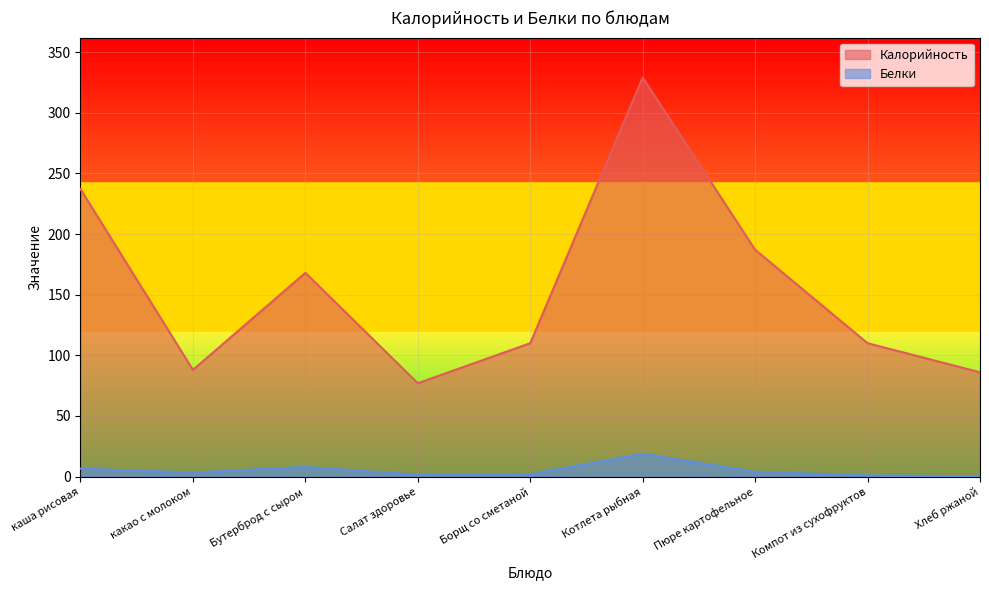

Which category has the lowest value in the Белки series?

Хлеб ржаной